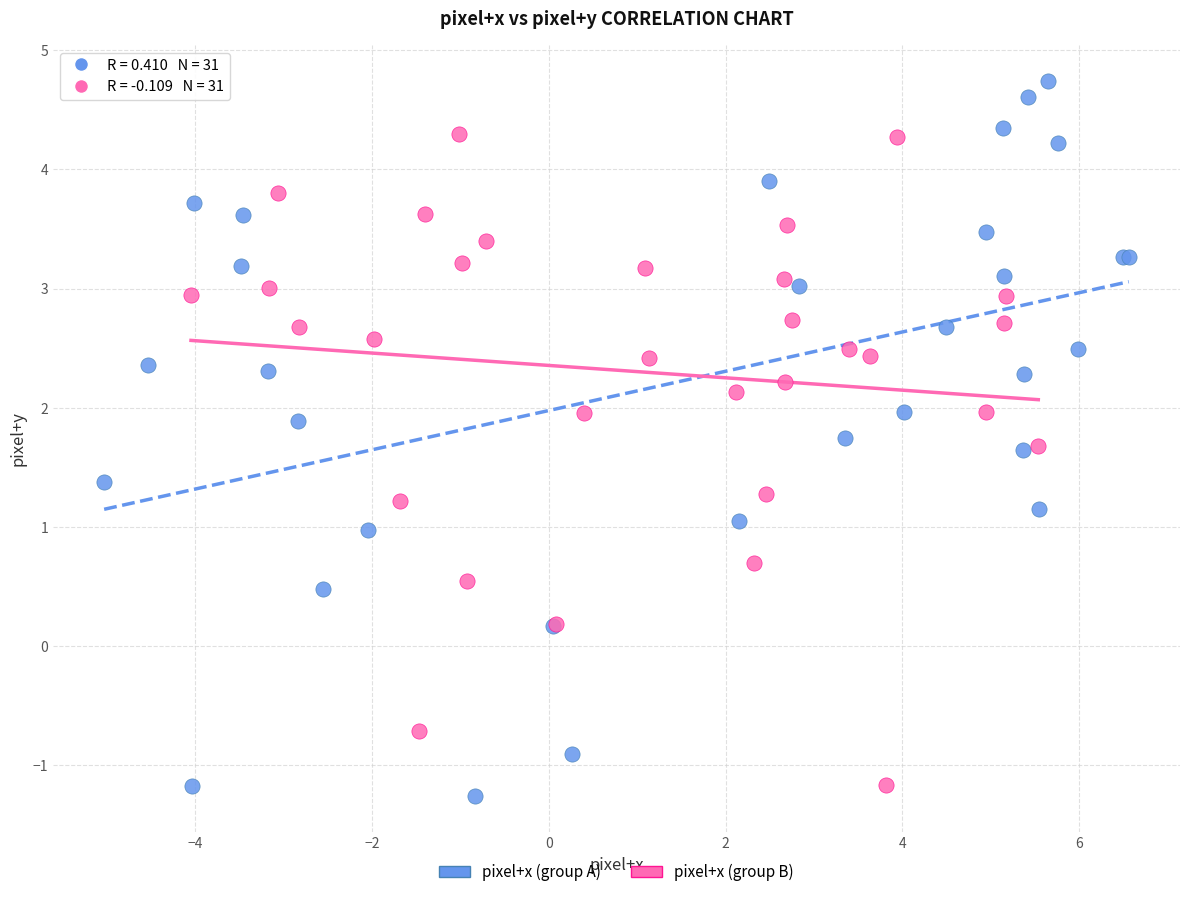

Which series contains the lowest Y value?

pixel+x (group A)